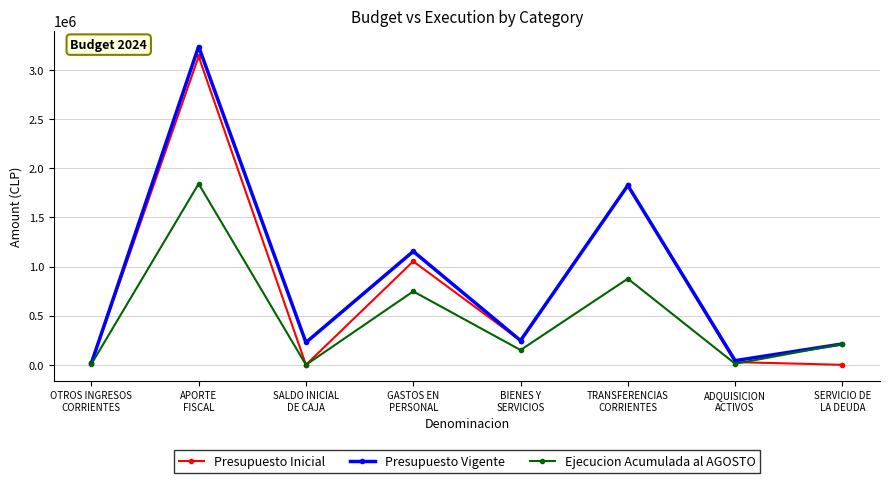

True or false: Presupuesto Inicial has more than 1 points higher than both neighbors.

True